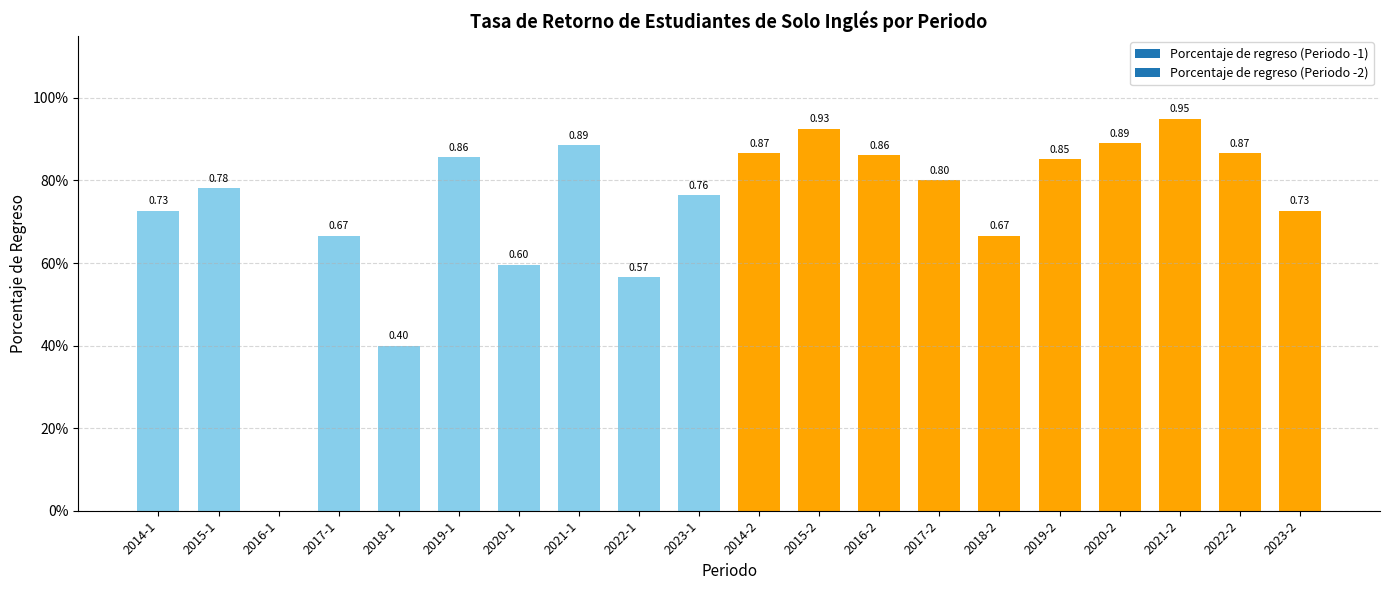

Are the bars horizontal?

No